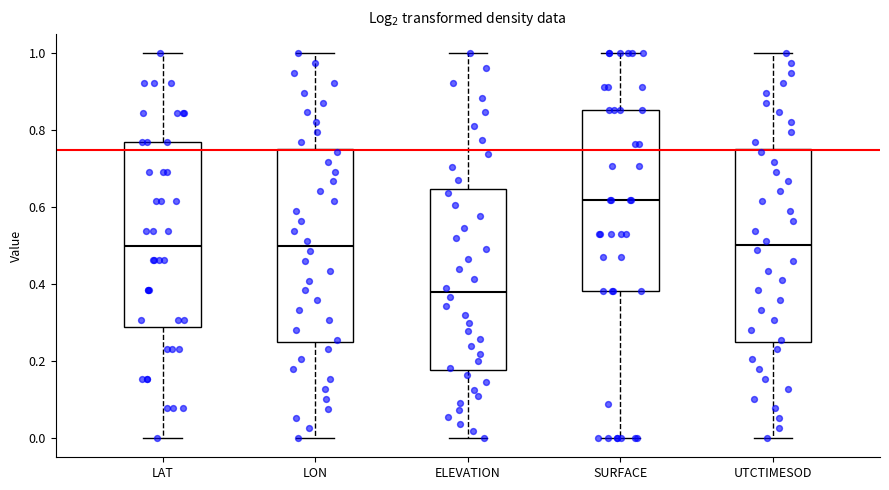

Which box has the lowest median line?

ELEVATION